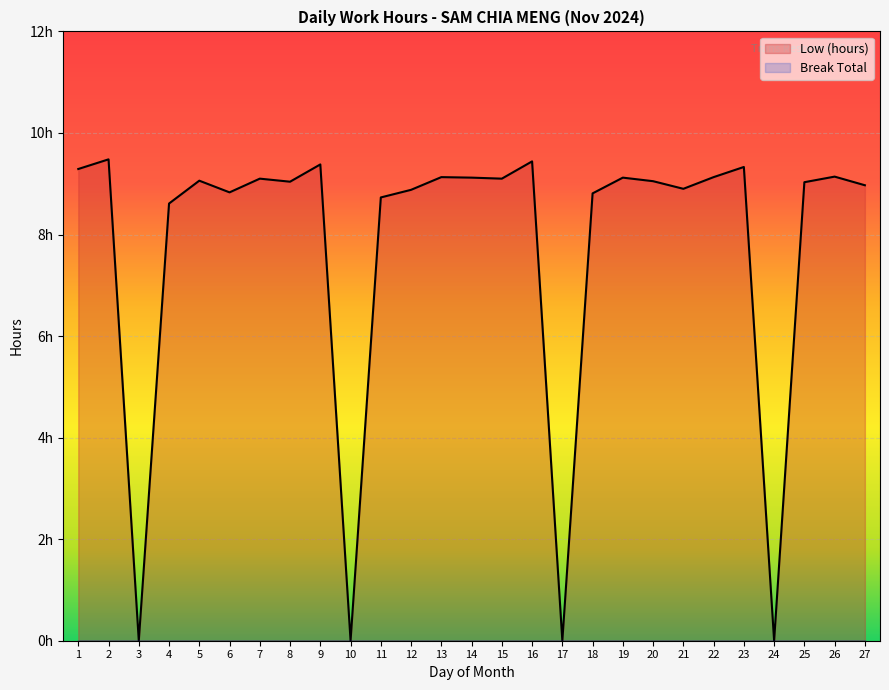

What is the maximum value shown in the chart?

9.5